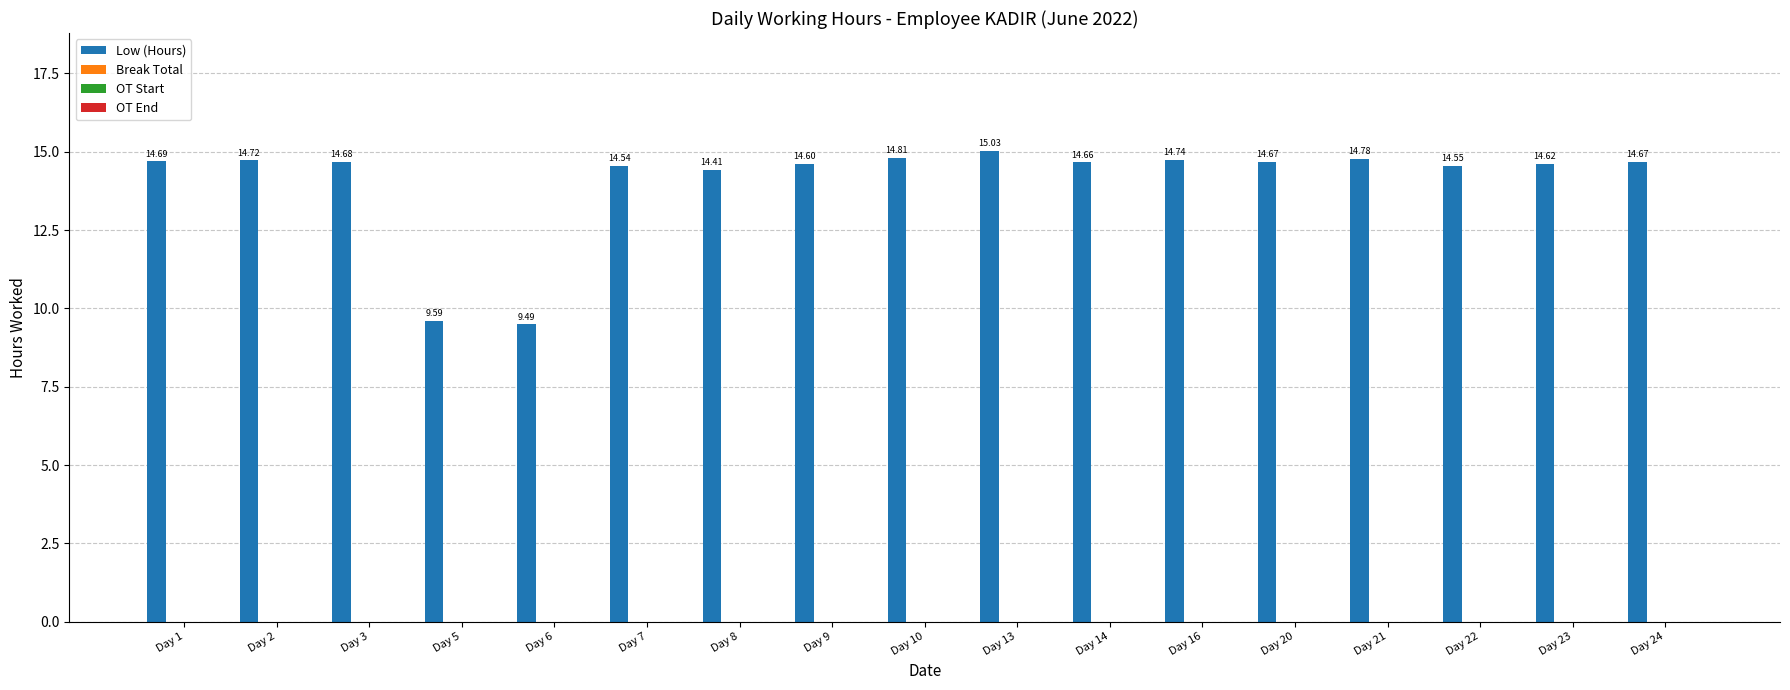

What is the average value?

14.1